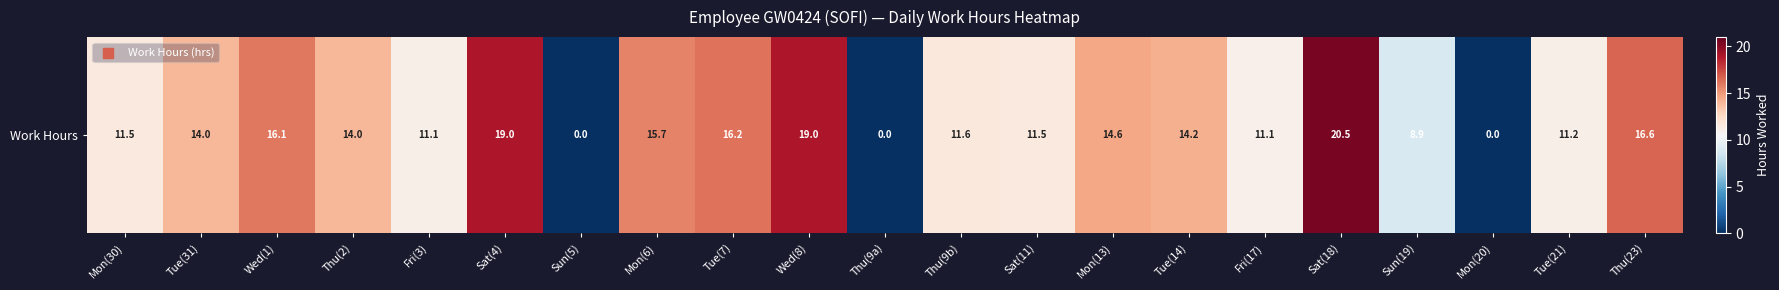

Reading left to right, transcribe all the data shown in this chart.

Mon(30)=11.5	Tue(31)=14.0	Wed(1)=16.1	Thu(2)=14.0	Fri(3)=11.1	Sat(4)=19.0	Sun(5)=0.0	Mon(6)=15.7	Tue(7)=16.2	Wed(8)=19.0	Thu(9a)=0.0	Thu(9b)=11.6	Sat(11)=11.5	Mon(13)=14.6	Tue(14)=14.2	Fri(17)=11.1	Sat(18)=20.5	Sun(19)=8.9	Mon(20)=0.0	Tue(21)=11.2	Thu(23)=16.6